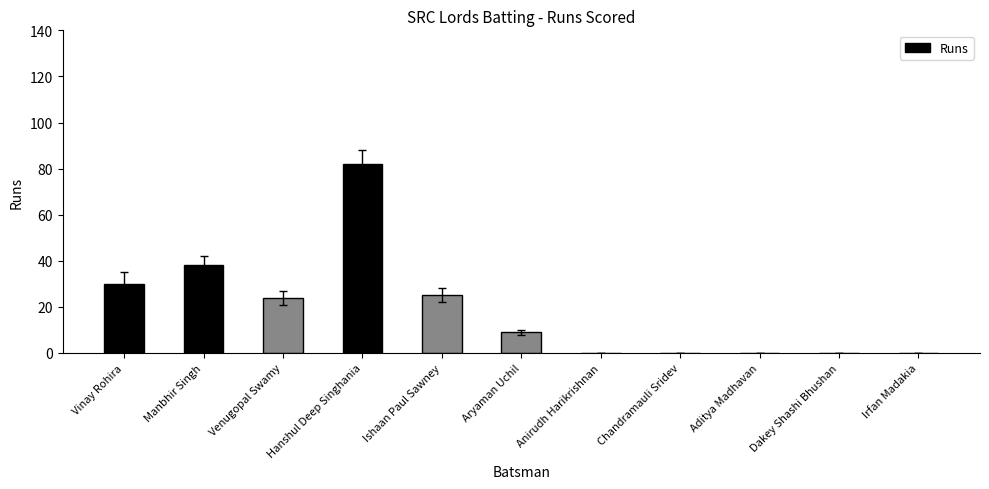

Are the bars grouped side by side (vs. stacked)?

No